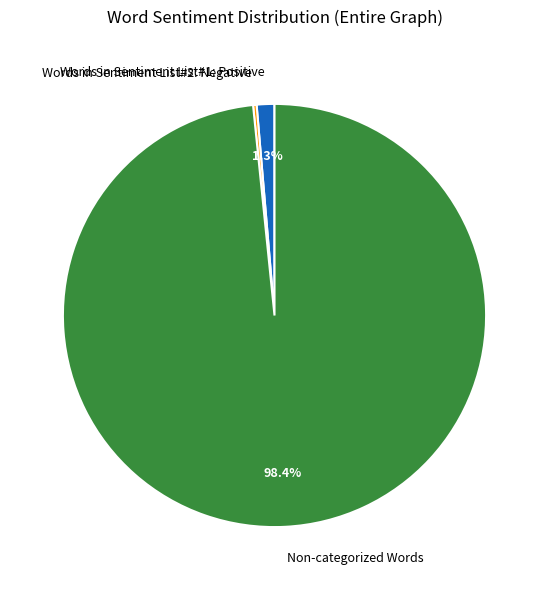

Combined, do Words in Sentiment List#1: Positive and Non-categorized Words account for over 50%?

Yes